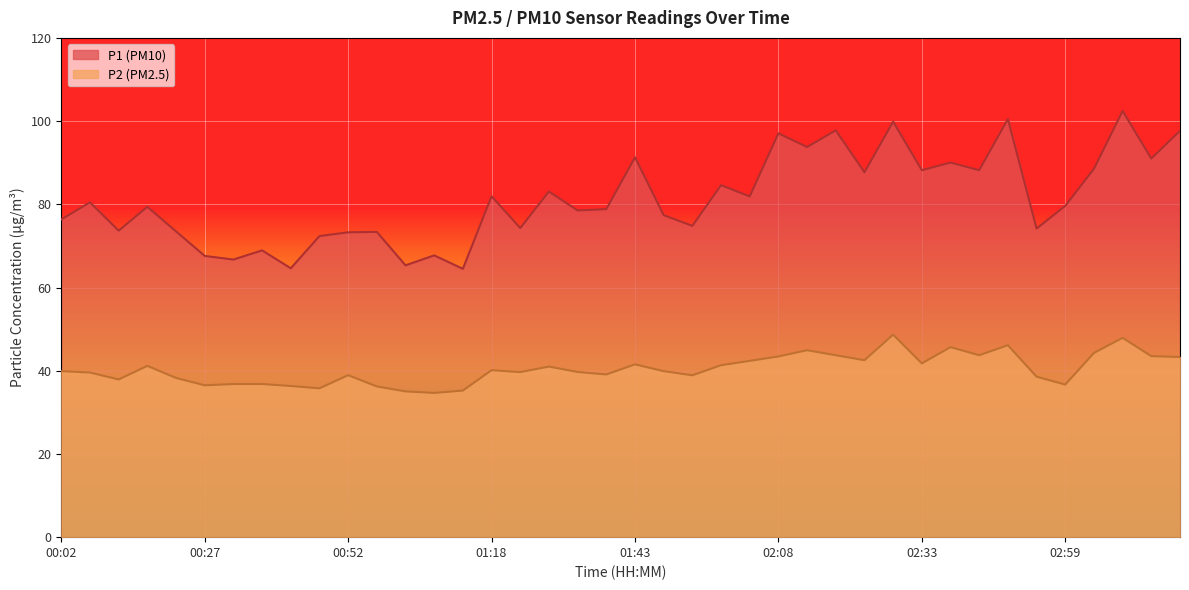

Reading left to right, extract all data points from this chart.

P1: 00:02=76.4	00:07=80.5	00:12=73.7	00:17=79.4	00:22=73.5	00:27=67.6	00:32=66.7	00:37=68.9	00:42=64.6	00:47=72.4	00:52=73.3	00:57=73.4	01:02=65.3	01:07=67.7	01:12=64.5	01:18=81.9	01:23=74.3	01:28=83.1	01:33=78.5	01:38=78.8	01:43=91.3	01:48=77.4	01:53=74.8	01:58=84.6	02:03=81.9	02:08=97.1	02:13=93.8	02:18=97.8	02:23=87.7	02:28=99.9	02:33=88.2	02:38=90.0	02:43=88.2	02:48=100.5	02:54=74.2	02:59=79.6	03:04=88.5	03:09=102.4	03:14=91.0	03:19=97.7
P2: 00:02=39.9	00:07=39.6	00:12=37.9	00:17=41.2	00:22=38.3	00:27=36.5	00:32=36.8	00:37=36.8	00:42=36.3	00:47=35.8	00:52=38.9	00:57=36.2	01:02=35.0	01:07=34.7	01:12=35.2	01:18=40.1	01:23=39.7	01:28=41.0	01:33=39.7	01:38=39.1	01:43=41.5	01:48=39.9	01:53=38.9	01:58=41.3	02:03=42.4	02:08=43.4	02:13=44.9	02:18=43.7	02:23=42.5	02:28=48.7	02:33=41.8	02:38=45.7	02:43=43.7	02:48=46.1	02:54=38.6	02:59=36.7	03:04=44.3	03:09=47.9	03:14=43.5	03:19=43.3